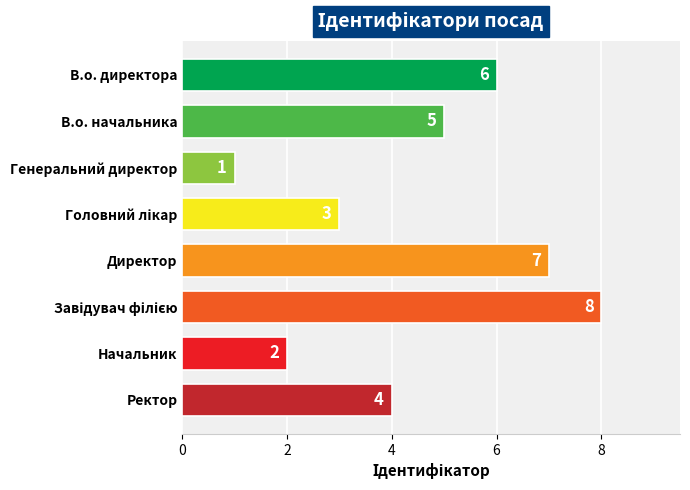

Reading bottom to top, extract all data points from this chart.

4	2	8	7	3	1	5	6